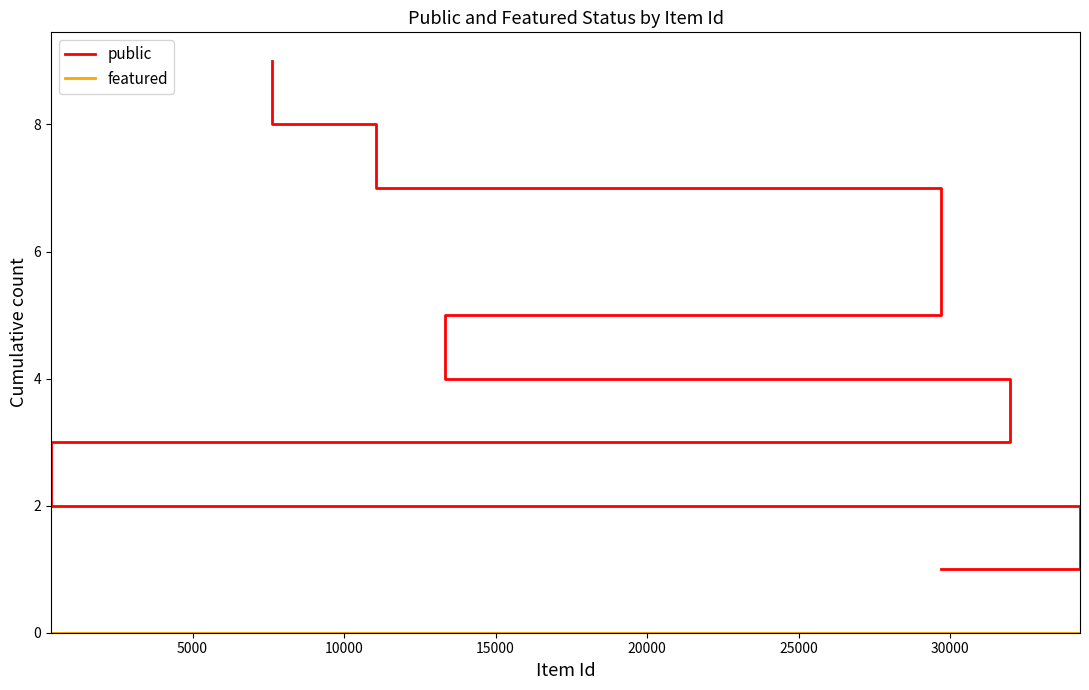

Rank the series at 15000 from highest to lowest value.

public, featured